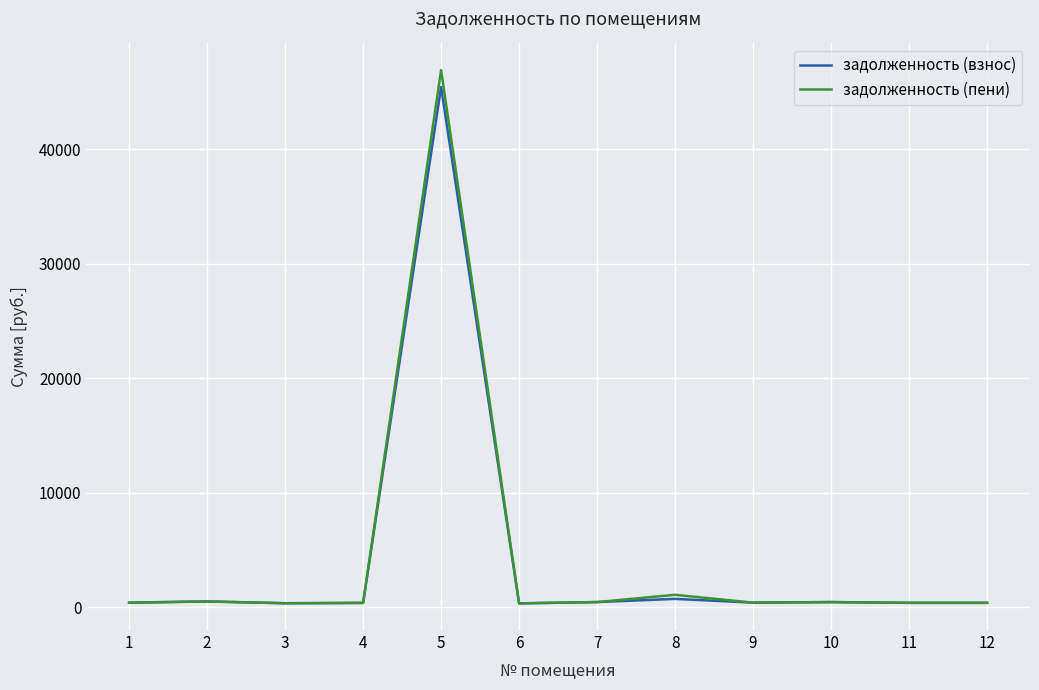

At which category is the sum across all series the highest?

5